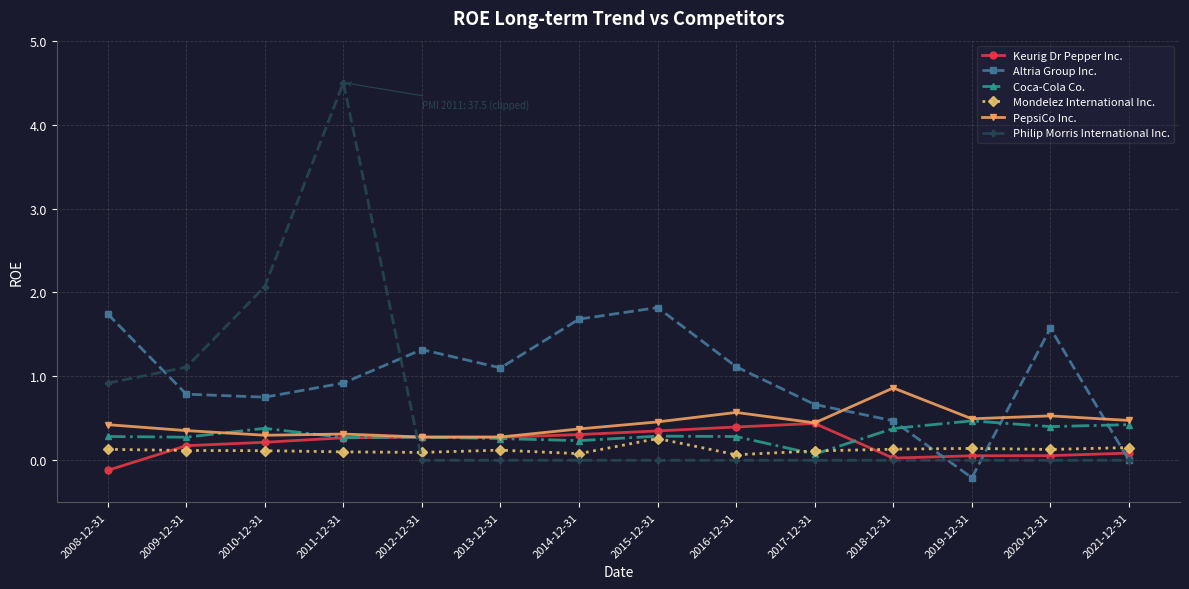

How many PepsiCo Inc. values are between 0 and 1?

14